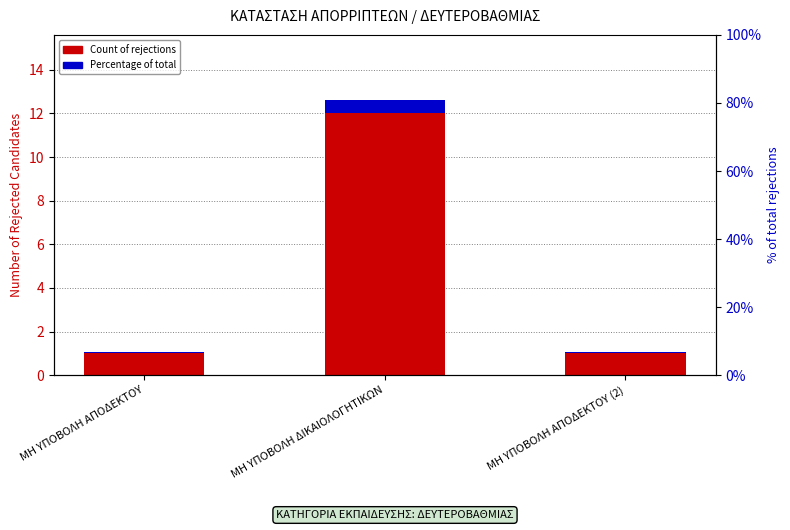

What is the label of the 3rd bar from the left?

ΜΗ ΥΠΟΒΟΛΗ ΑΠΟΔΕΚΤΟΥ (2)